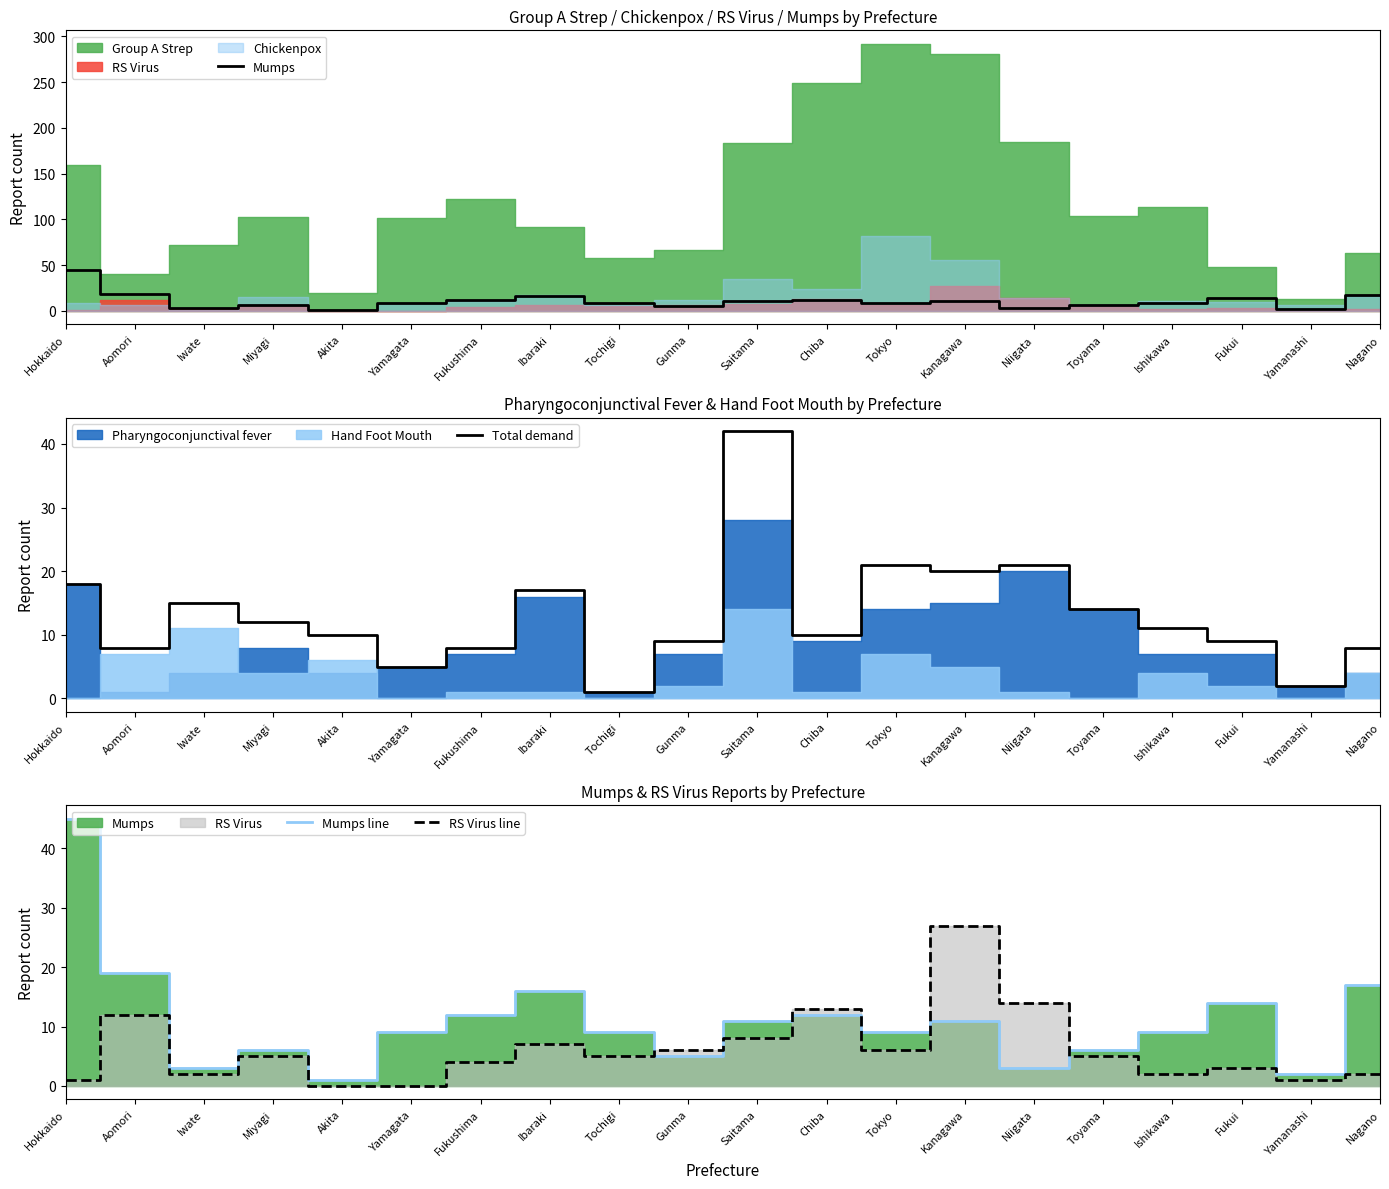

What is the label of the 17th point from the left?

Ishikawa